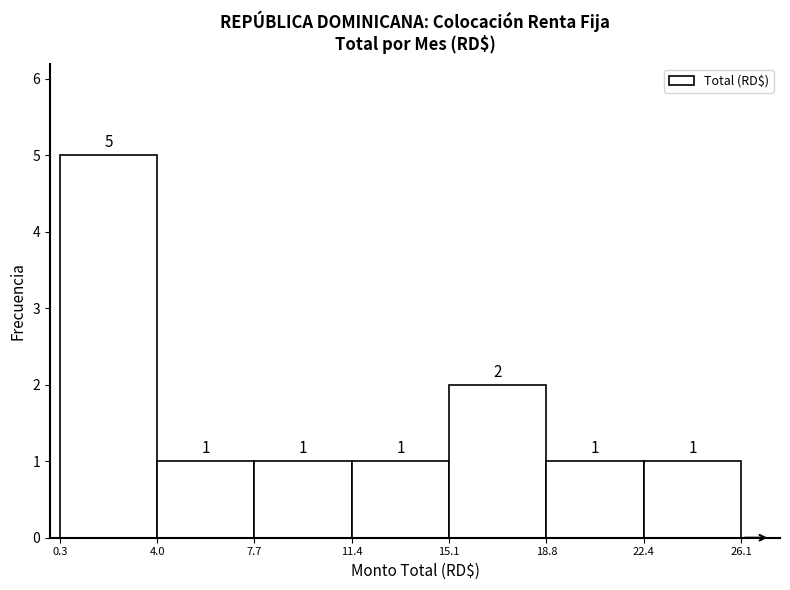

How tall is the bar that spans 7.7 to 11.4 on the x-axis?

1